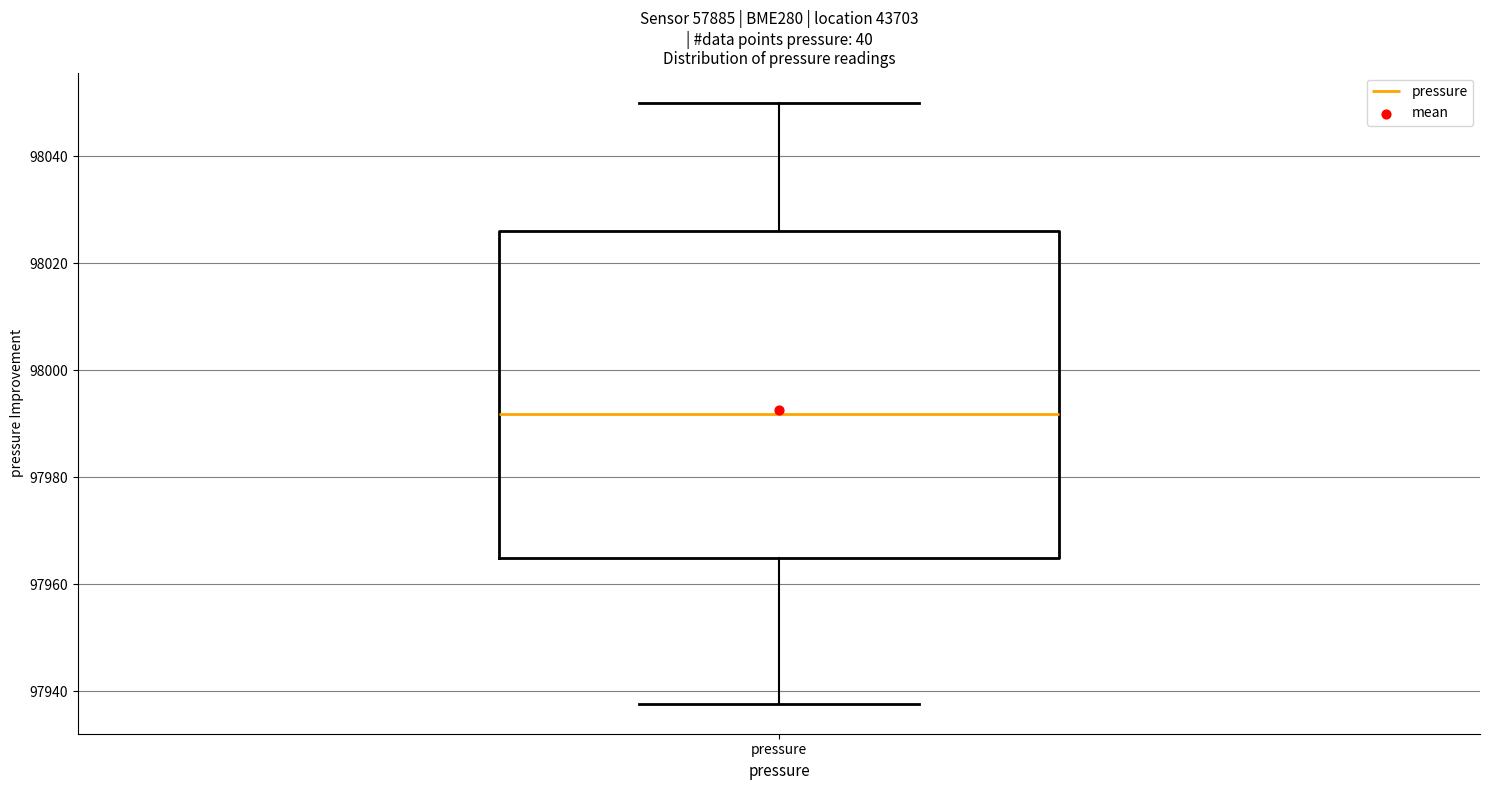

Transcribe this box plot: give where the median line is, the range the box spans, and where the two whiskers end, as read against the y-axis. The values are not printed on the chart, so give them approximately, as read against the axis.

median 97992, box 97964 to 98026, whiskers 97938 to 98050